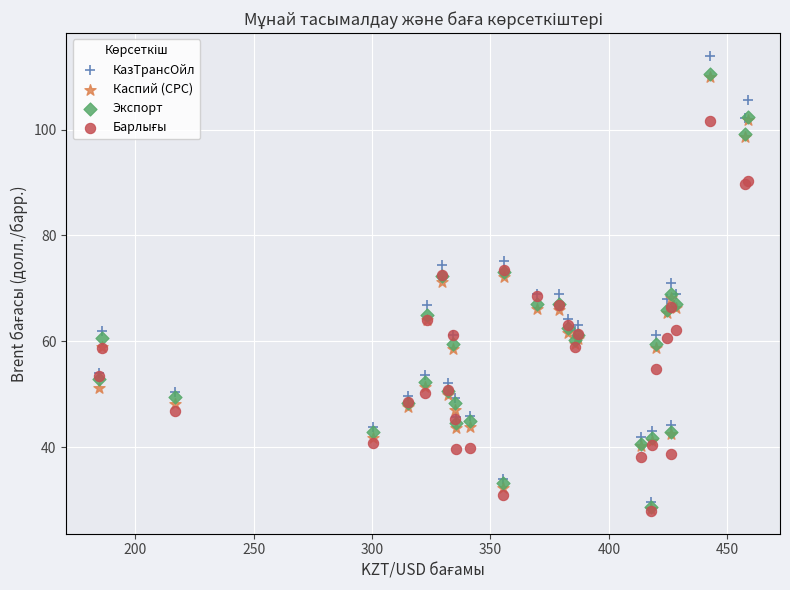

Which series contains the highest Y value?

КазТрансОйл